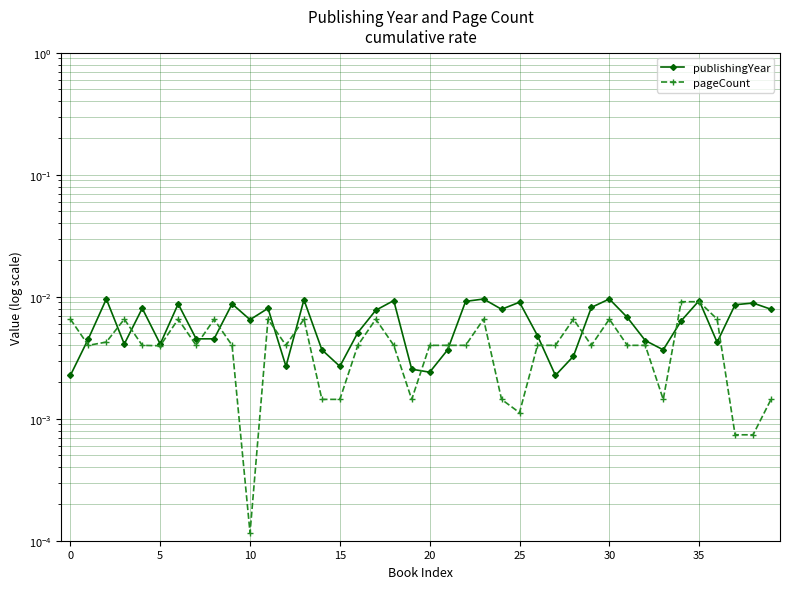

Between 17 and 37, which series saw the biggest shift?

pageCount